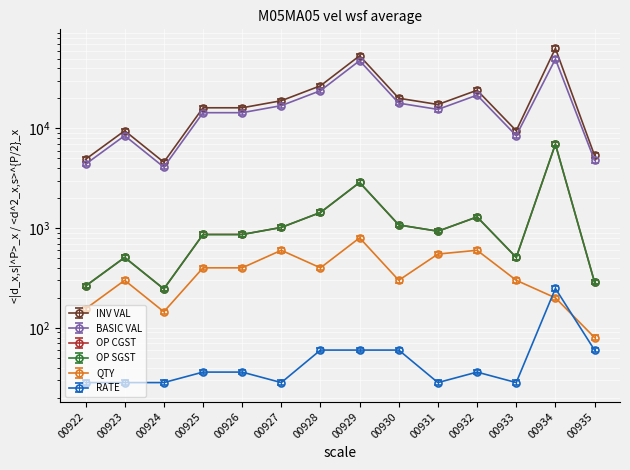

Reading left to right, list all the values displayed in this chart.

INV VAL: 00922=4904.2	00923=9492.0	00924=4587.8	00925=16128.0	00926=16128.0	00927=18984.0	00928=26817.3	00929=53634.6	00930=20113.0	00931=17402.0	00932=24192.0	00933=9492.0	00934=63618.6	00935=5363.5
BASIC VAL: 00922=4378.8	00923=8475.0	00924=4096.2	00925=14400.0	00926=14400.0	00927=16950.0	00928=23944.0	00929=47888.0	00930=17958.0	00931=15537.5	00932=21600.0	00933=8475.0	00934=49702.0	00935=4788.8
OP CGST: 00922=275.9	00923=533.9	00924=258.1	00925=907.2	00926=907.2	00927=1067.8	00928=1508.5	00929=3016.9	00930=1131.4	00931=978.9	00932=1360.8	00933=533.9	00934=7306.2	00935=301.7
OP SGST: 00922=275.9	00923=533.9	00924=258.1	00925=907.2	00926=907.2	00927=1067.8	00928=1508.5	00929=3016.9	00930=1131.4	00931=978.9	00932=1360.8	00933=533.9	00934=7306.2	00935=301.7
QTY: 00922=147.2	00923=285.0	00924=137.8	00925=380.0	00926=380.0	00927=570.0	00928=380.0	00929=760.0	00930=285.0	00931=522.5	00932=570.0	00933=285.0	00934=190.0	00935=76.0
RATE: 00922=28.2	00923=28.2	00924=28.2	00925=36.0	00926=36.0	00927=28.2	00928=59.9	00929=59.9	00930=59.9	00931=28.2	00932=36.0	00933=28.2	00934=248.5	00935=59.9